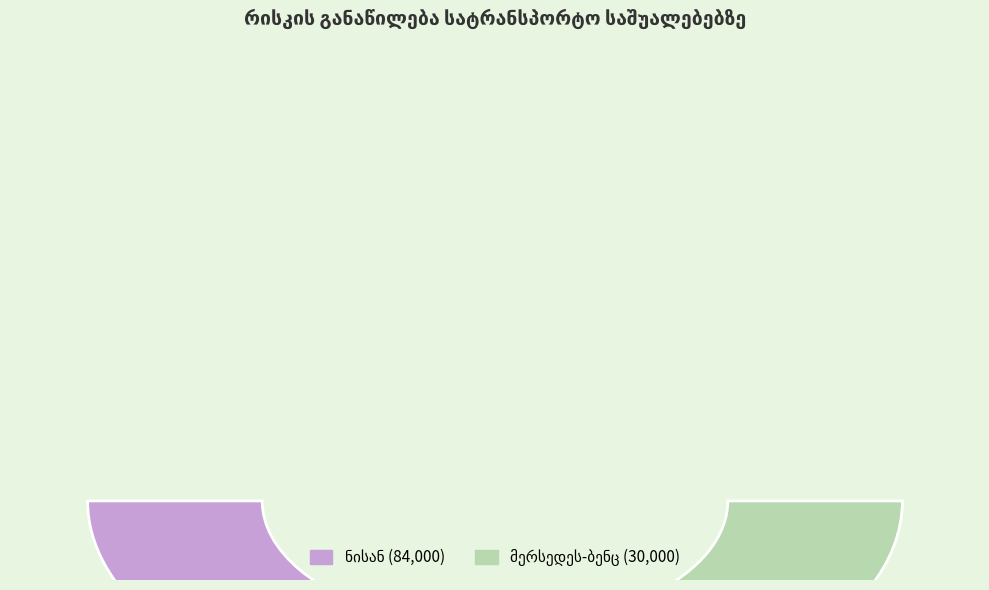

Rank the categories by value from lowest to highest.

30000, 84000